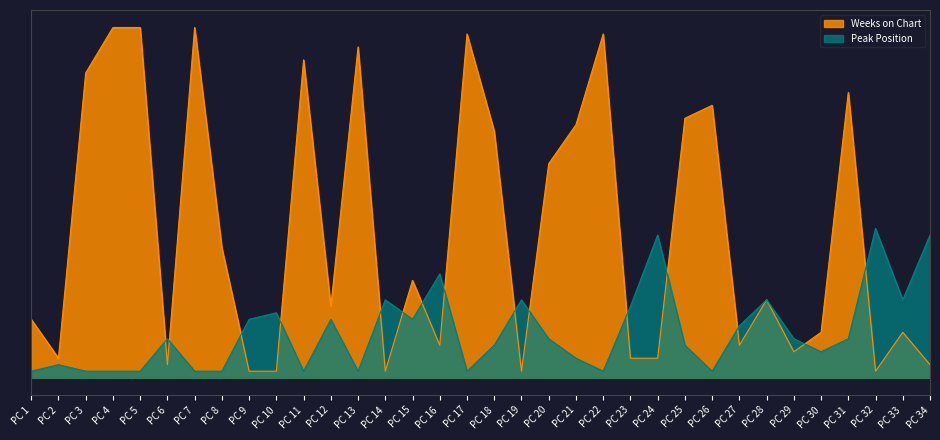

List the series in order of their overall mean, highest first.

Weeks on Chart, Peak Position